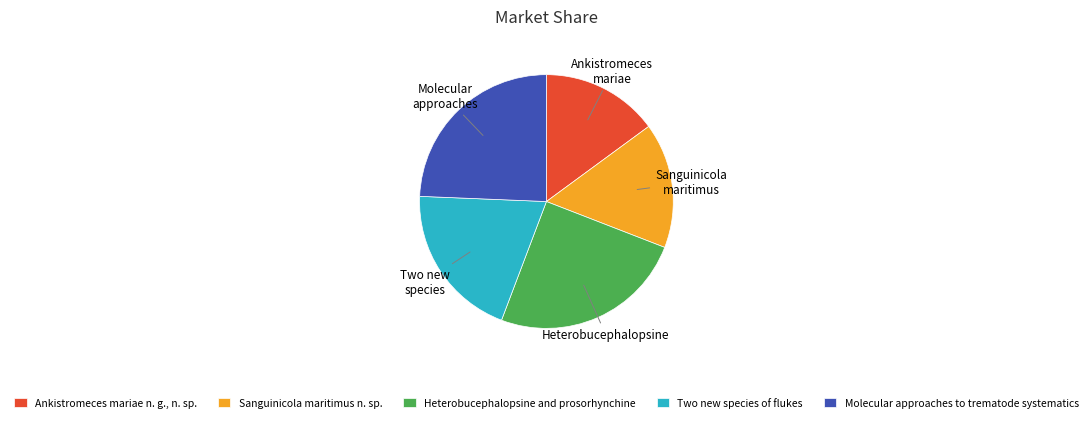

Is it true that Heterobucephalopsine and prosorhynchine is 25% of the pie?

True